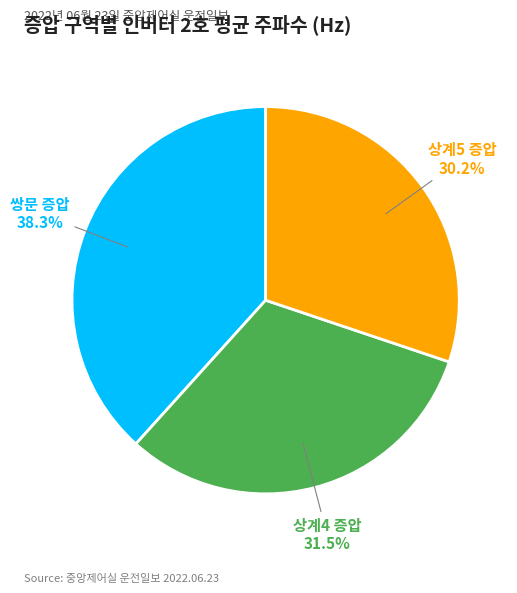

To the nearest percent, what is the combined percentage of 쌍문 증압 and 상계4 증압?

70%